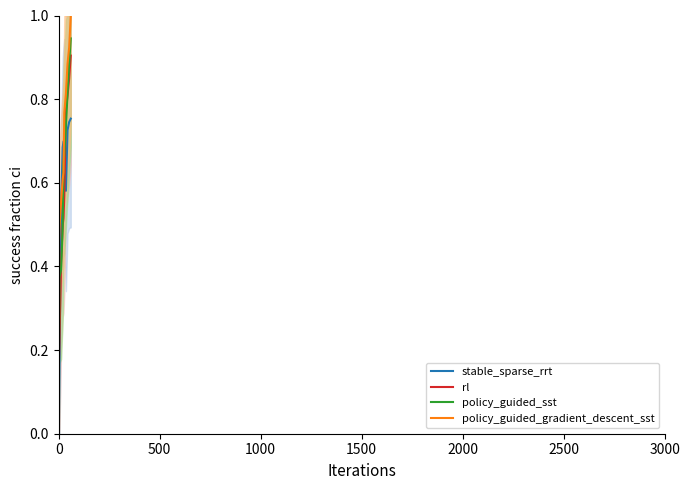

Where do rl and policy_guided_sst first cross each other?

500 and 1000